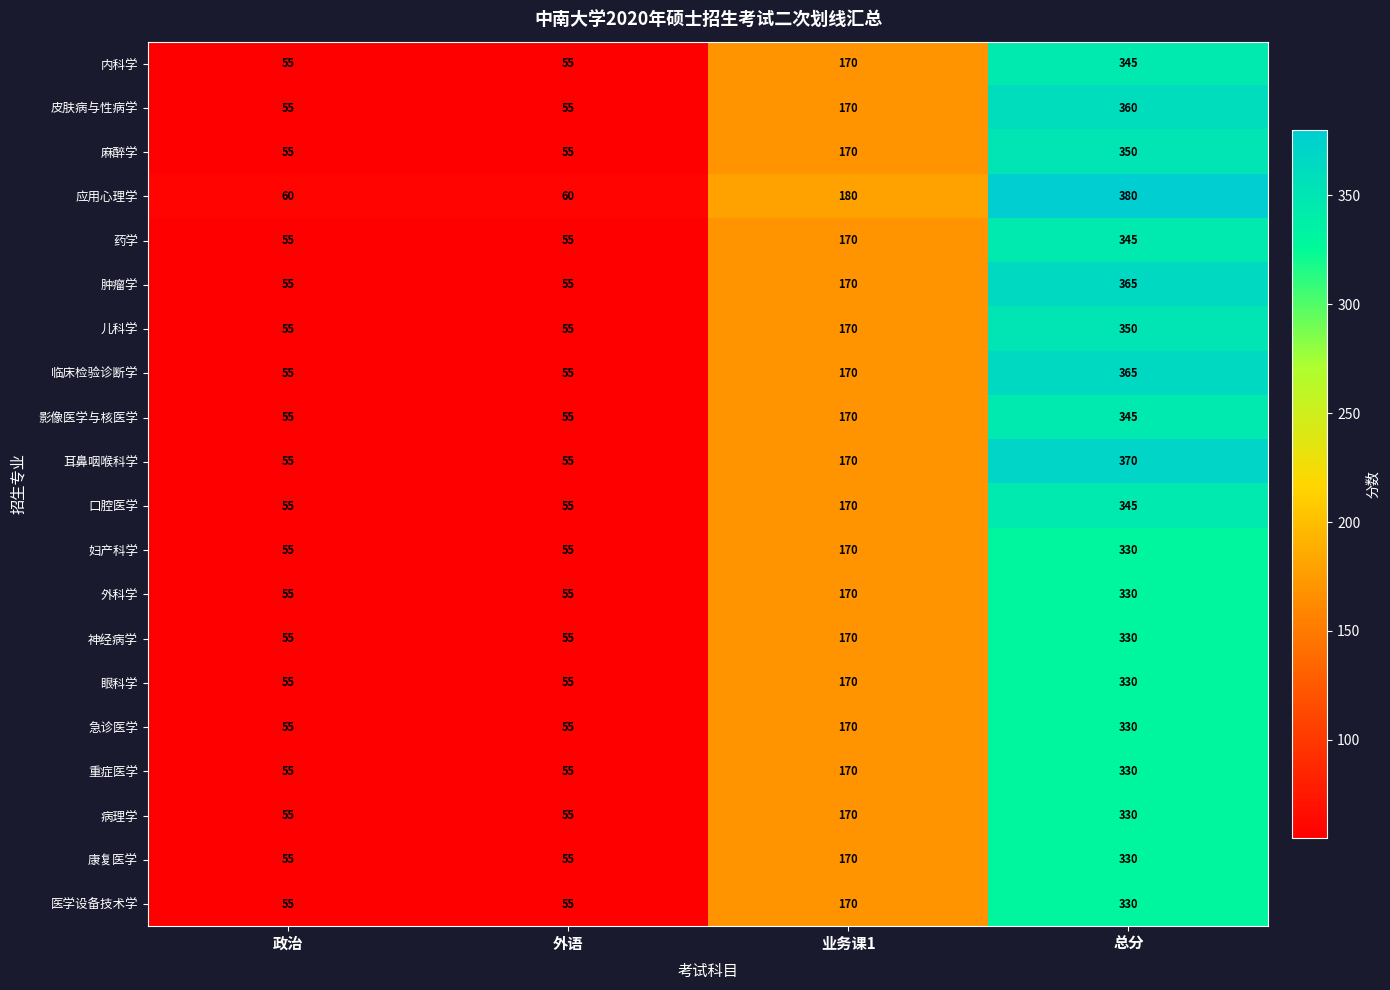

Where is 神经病学 nearest to the value 192?

业务课1